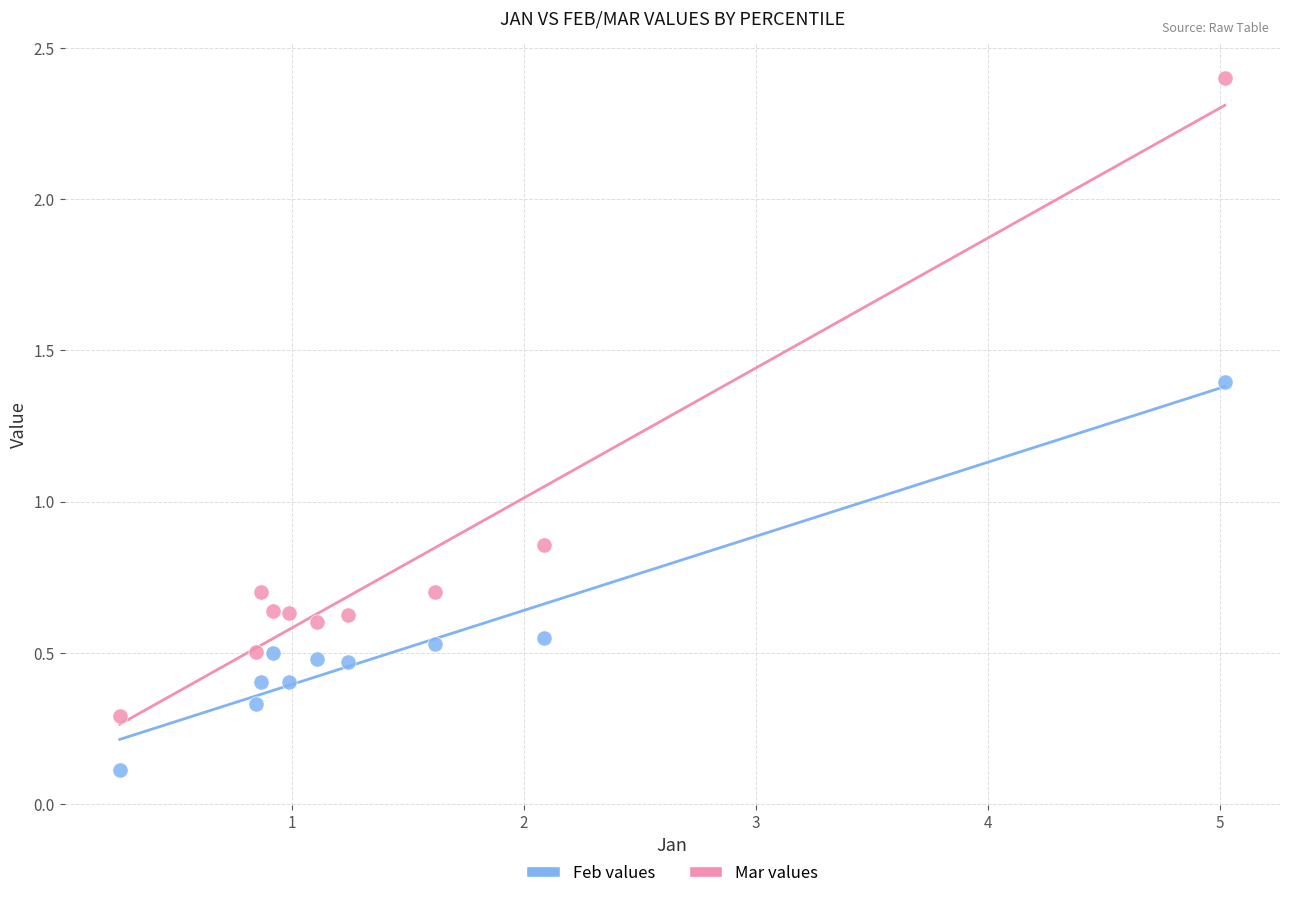

Across all data points, what is the range of X values (max minus min)?

4.8